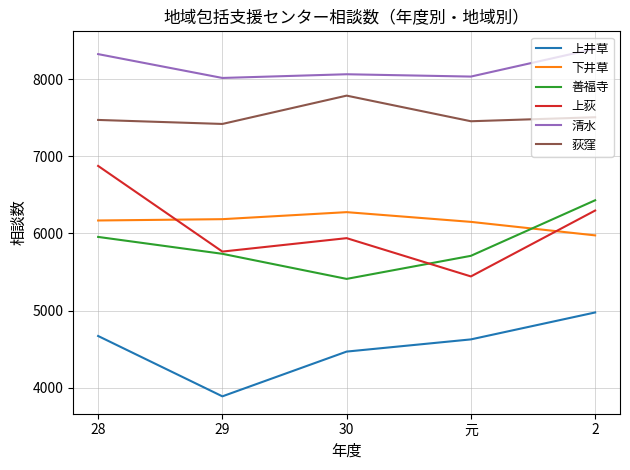

Is the value of 上井草 at 2 greater than the value of 上荻 at 元?

No